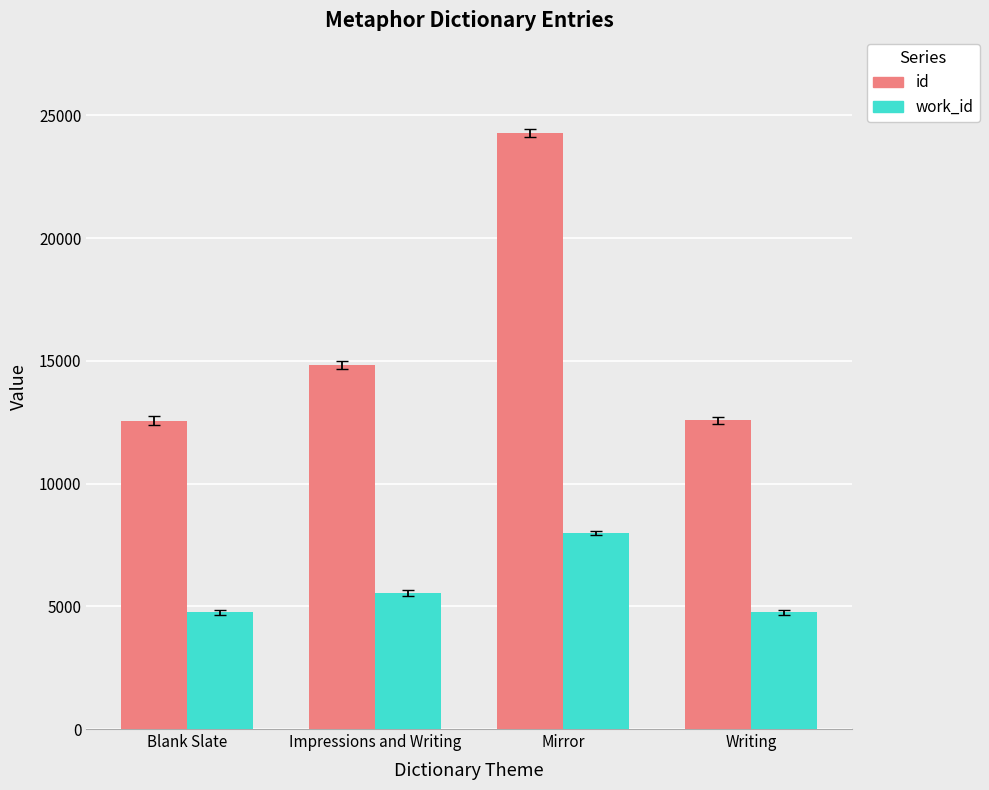

At which category is the sum across all series the highest?

Mirror